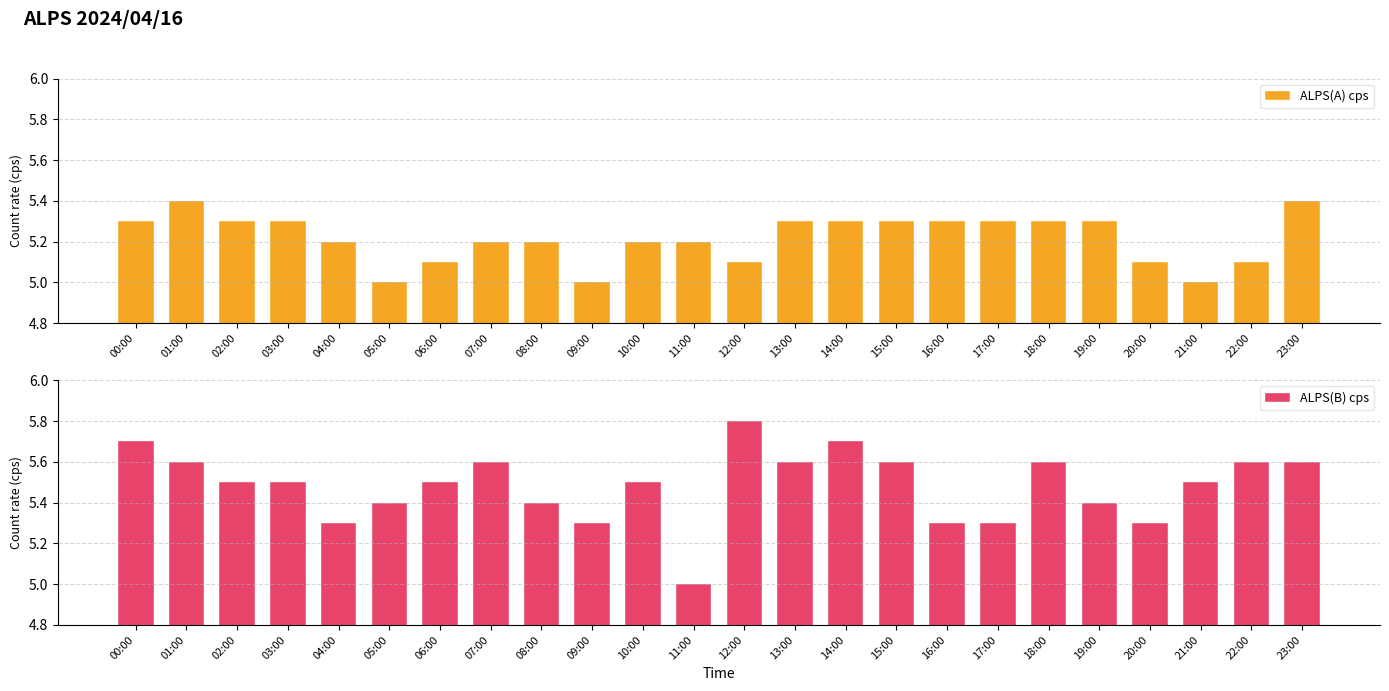

Which series has the largest total across all categories?

ALPS(B) cps